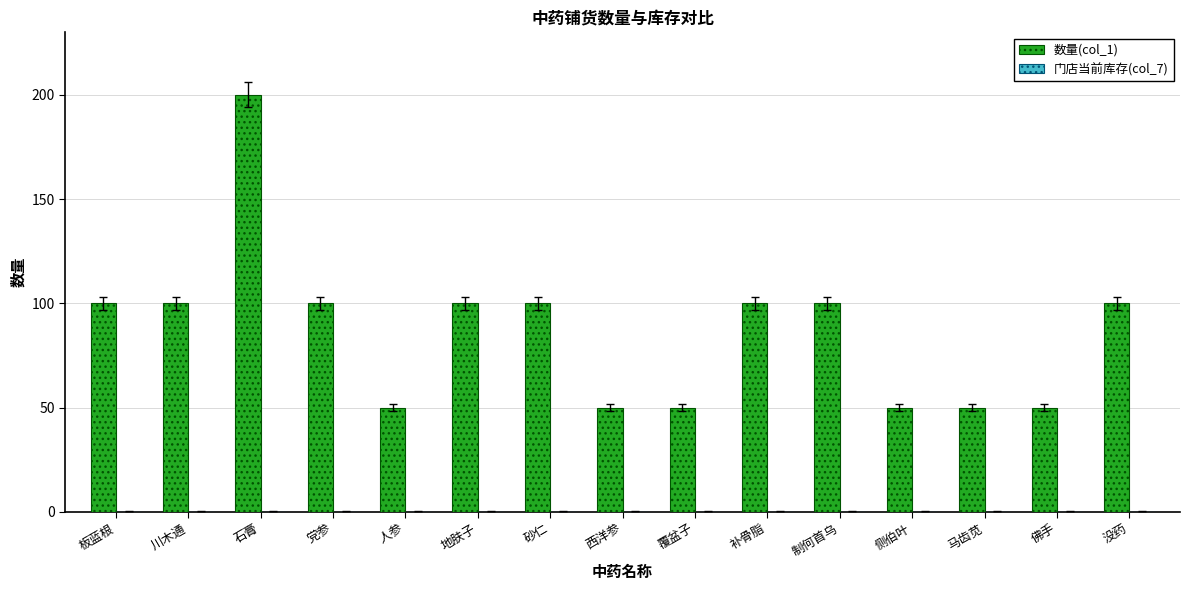

Reading left to right, transcribe all the data shown in this chart.

板蓝根=100	川木通=100	石膏=200	党参=100	人参=50	地肤子=100	砂仁=100	西洋参=50	覆盆子=50	补骨脂=100	制何首乌=100	侧伯叶=50	马齿苋=50	佛手=50	没药=100